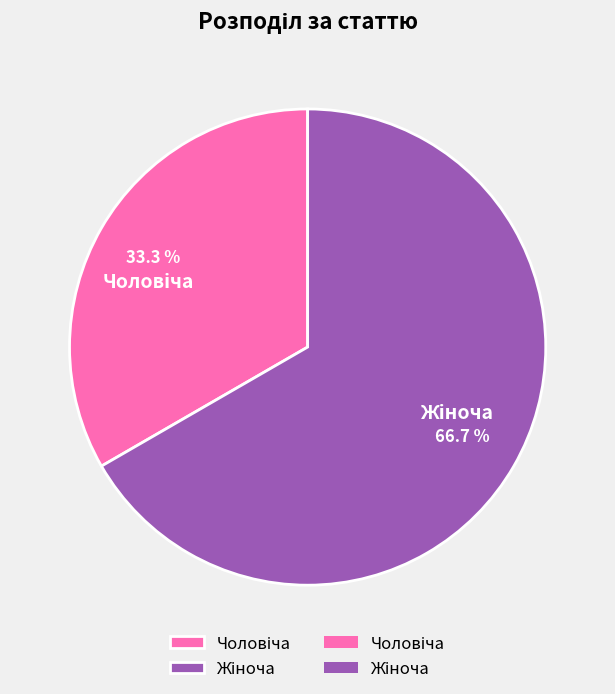

Count the number of slices in the pie.

2